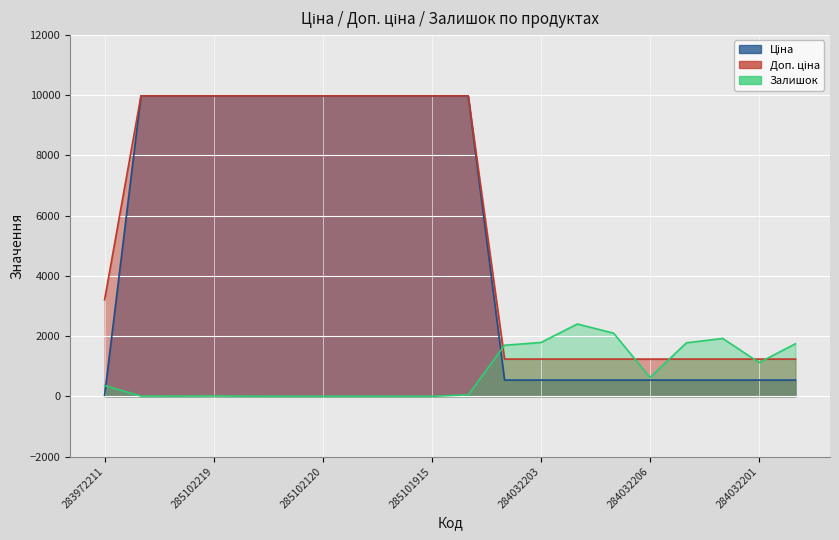

Reading left to right, extract all data points from this chart.

Ціна: 283972211=32.0	285101569=9975.0	285102221=9975.0	285102219=9975.0	285102218=9975.0	285102216=9975.0	285102120=9975.0	285102044=9975.0	285101916=9975.0	285101915=9975.0	285101913=9975.0	284032204=539.0	284032203=539.0	284032208=539.0	284032207=539.0	284032206=539.0	284032205=539.0	284032202=539.0	284032201=539.0	284032200=539.0
Доп. ціна: 283972211=3205.0	285101569=9975.0	285102221=9975.0	285102219=9975.0	285102218=9975.0	285102216=9975.0	285102120=9975.0	285102044=9975.0	285101916=9975.0	285101915=9975.0	285101913=9975.0	284032204=1235.4	284032203=1235.4	284032208=1235.4	284032207=1235.4	284032206=1235.4	284032205=1235.4	284032202=1235.4	284032201=1235.4	284032200=1235.4
Залишок: 283972211=360.0	285101569=7.0	285102221=5.0	285102219=9.0	285102218=3.0	285102216=0.0	285102120=0.0	285102044=1.0	285101916=0.0	285101915=0.0	285101913=45.0	284032204=1696.0	284032203=1786.0	284032208=2401.0	284032207=2096.0	284032206=624.0	284032205=1776.0	284032202=1921.0	284032201=1120.0	284032200=1745.0